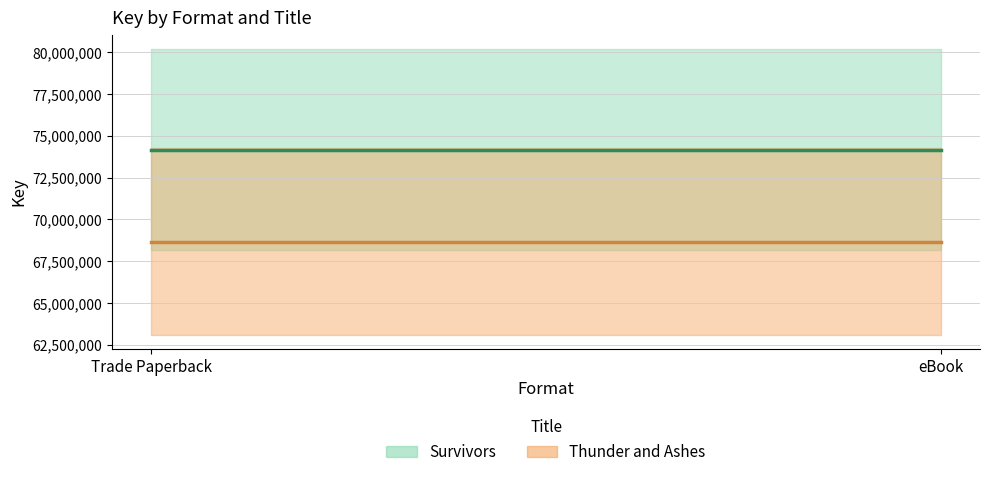

Does the chart have visible grid lines?

Yes